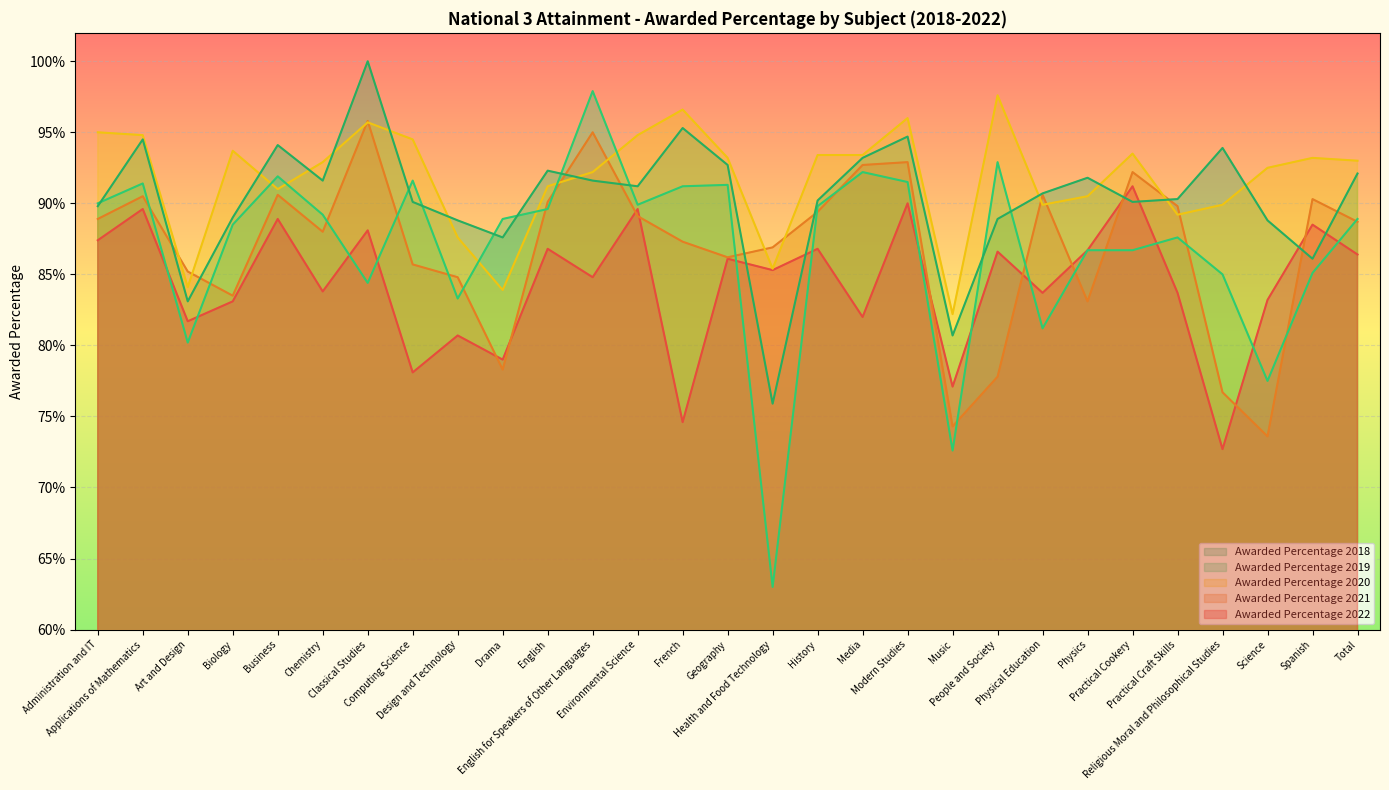

In Awarded Percentage 2020, how many points are higher than both neighbors (excluding endpoints)?

7